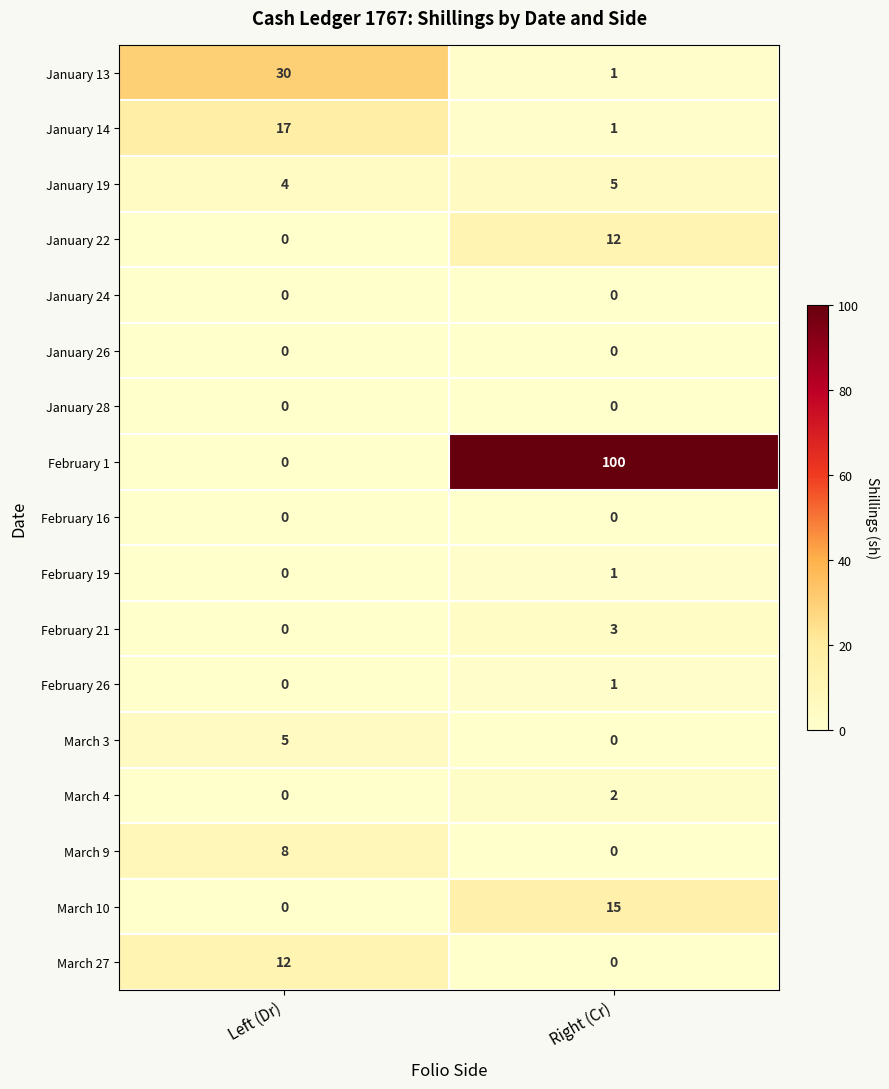

Which series changed the most between Left (Dr) and Right (Cr)?

February 1